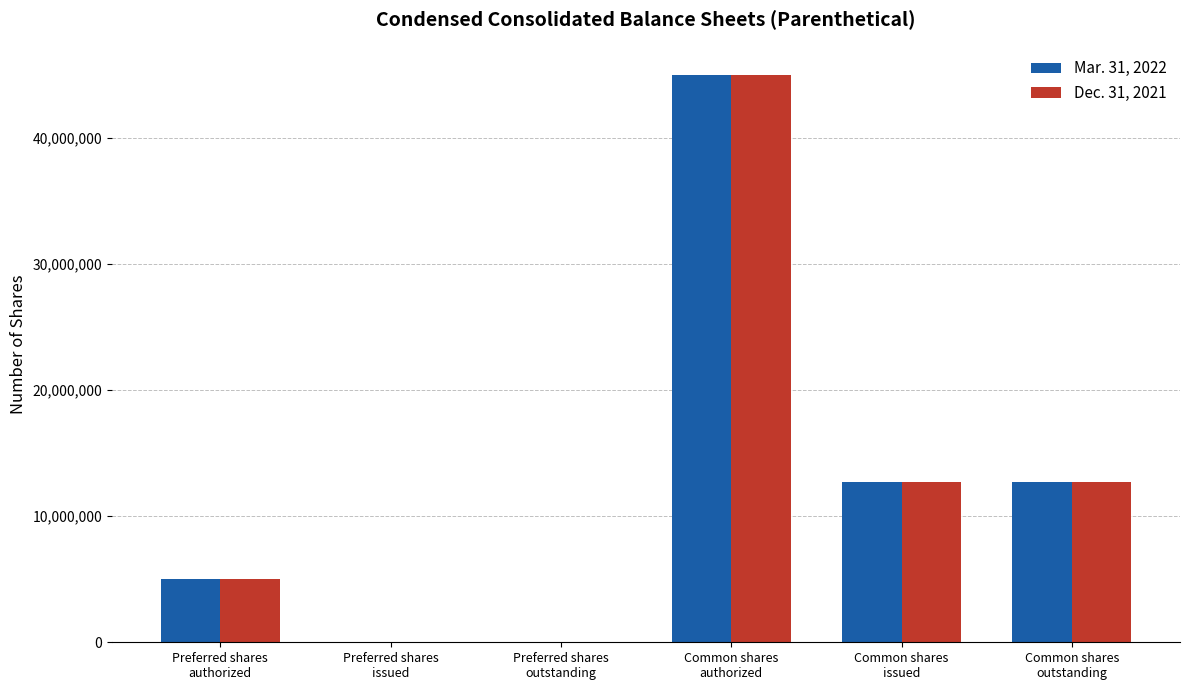

What is the average value of the Mar. 31, 2022 series?

12575637